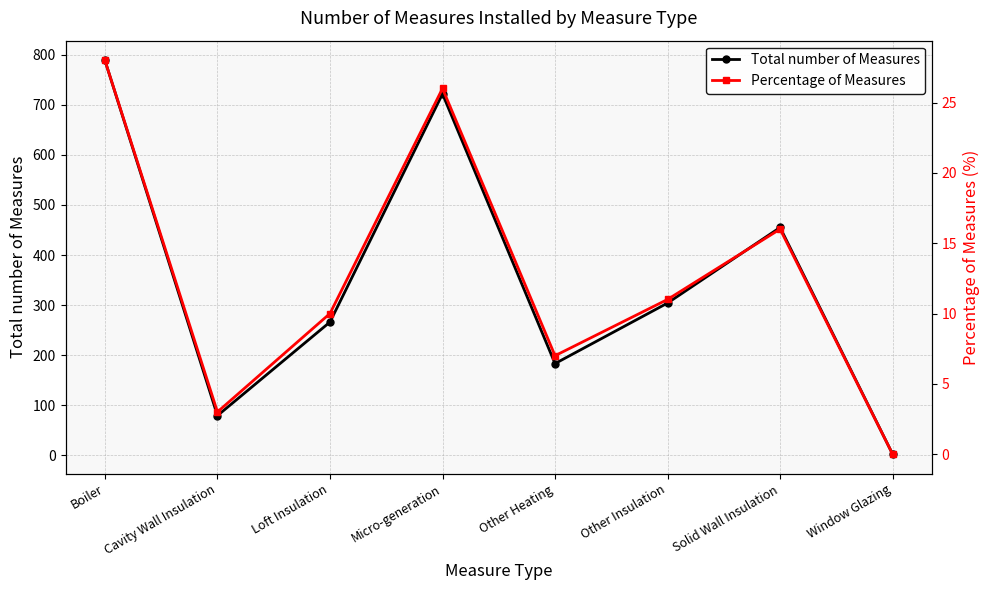

What position from the left is Cavity Wall Insulation?

2